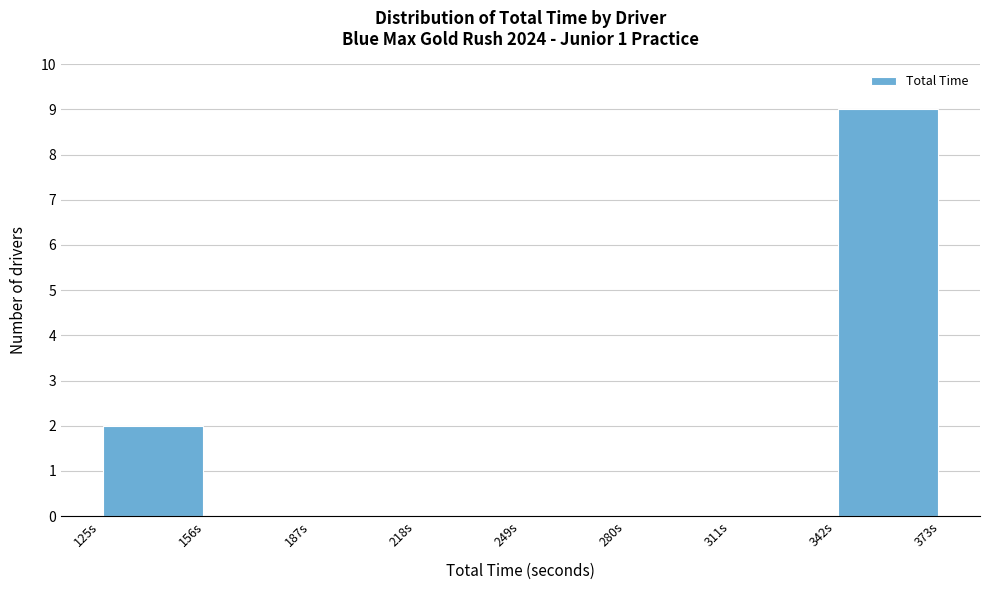

Which range on the x-axis has the tallest bar?

340 to 375